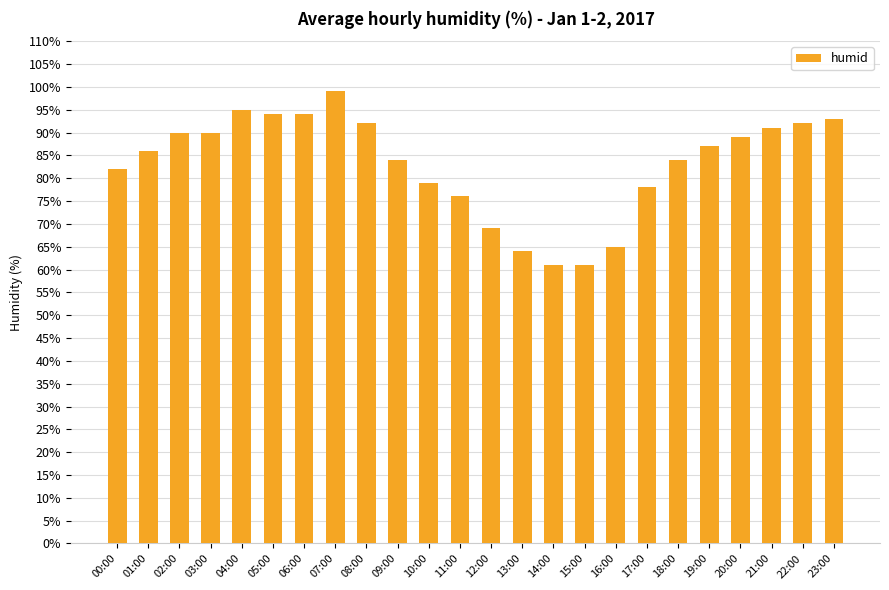

Read the value at 20:00, to the nearest 10.

90